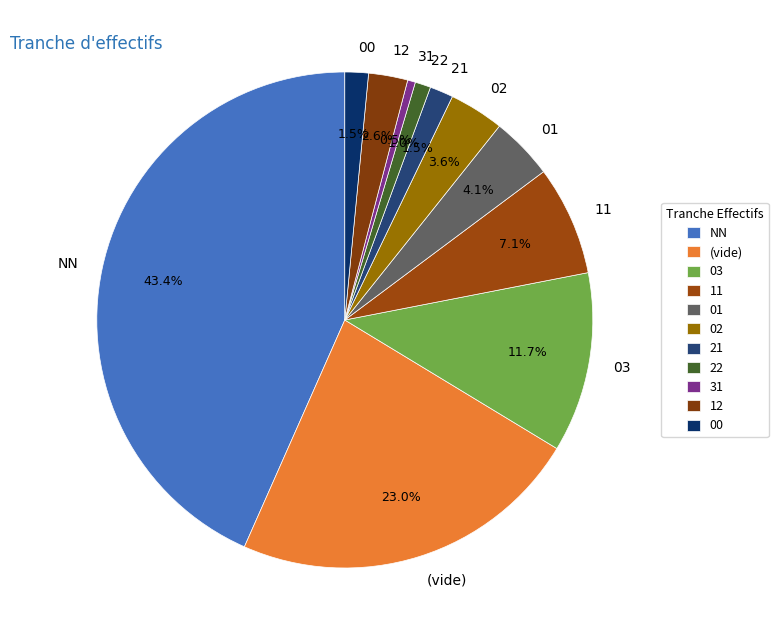

Is it true that 03 is 20% of the pie?

False